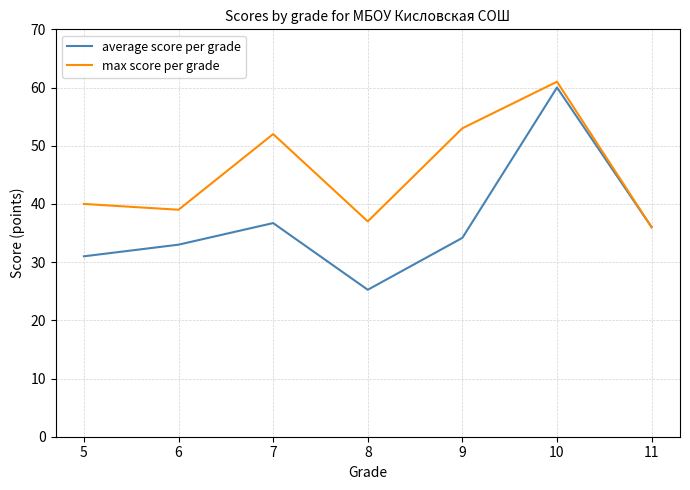

What is the sum of the average score per grade values at 7 and 5?

67.7